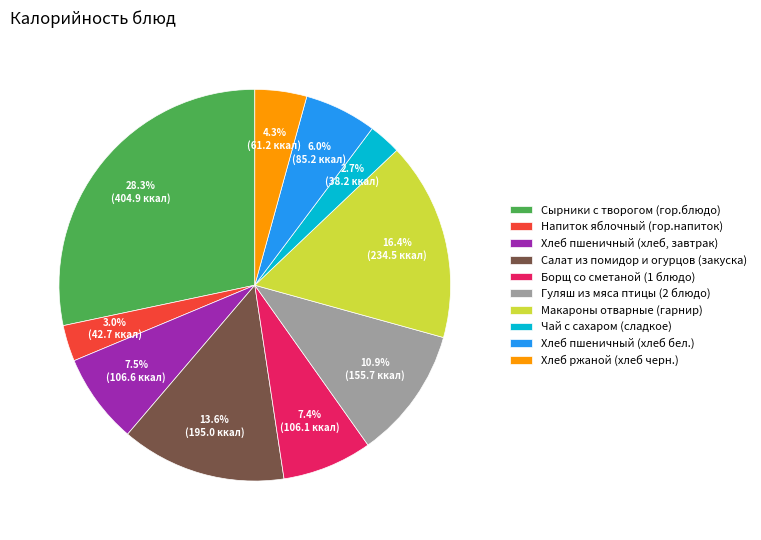

To the nearest percent, what is the combined percentage of Макароны отварные (гарнир) and Чай с сахаром (сладкое)?

19%